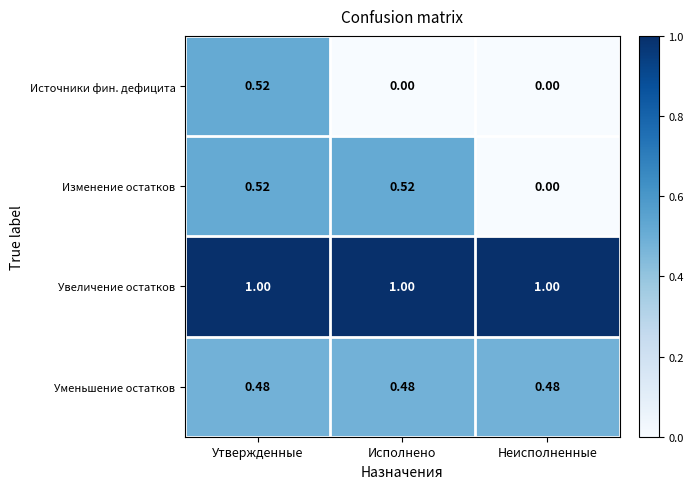

At which label is Изменение остатков closest to 0?

Неисполненные